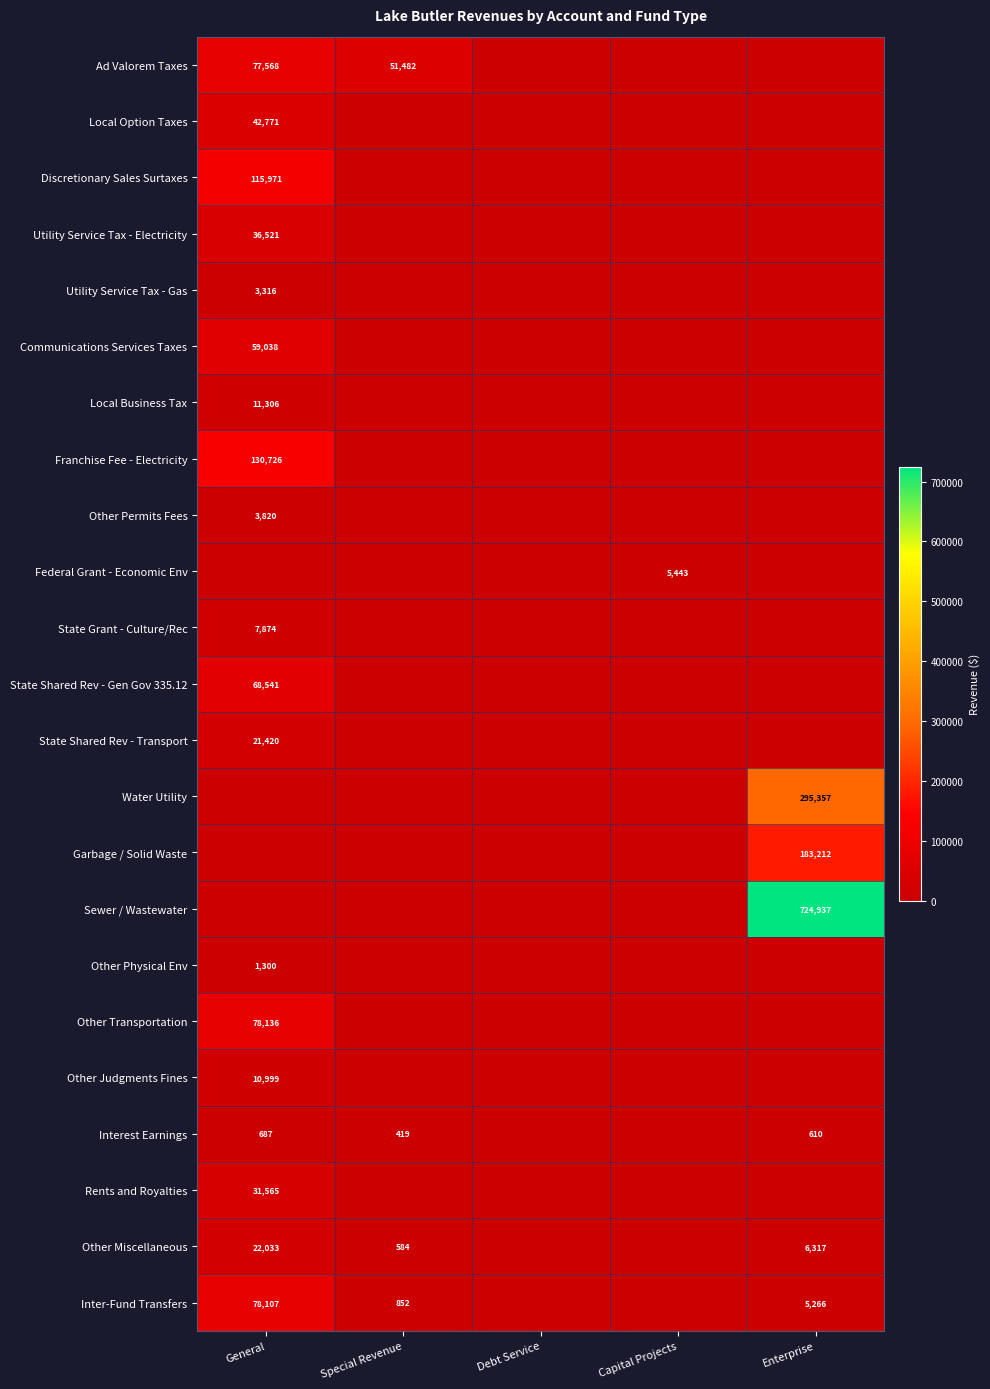

What is the difference between the maximum and second lowest values in the Discretionary Sales Surtaxes series?

115971